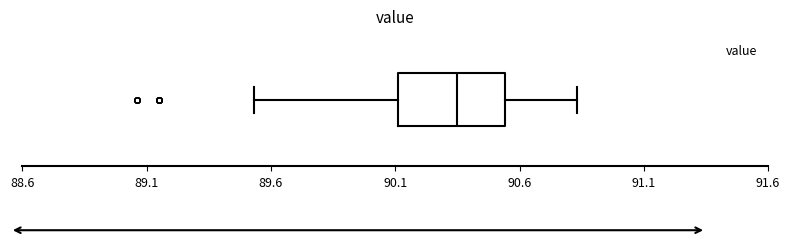

Read this box plot against the x-axis: the position of the median line, the range covered by the box, and the ends of both whiskers. The values are not printed on the chart, so give them approximately, as read against the axis.

median 90.35, box 90.10 to 90.55, whiskers 89.55 to 90.85